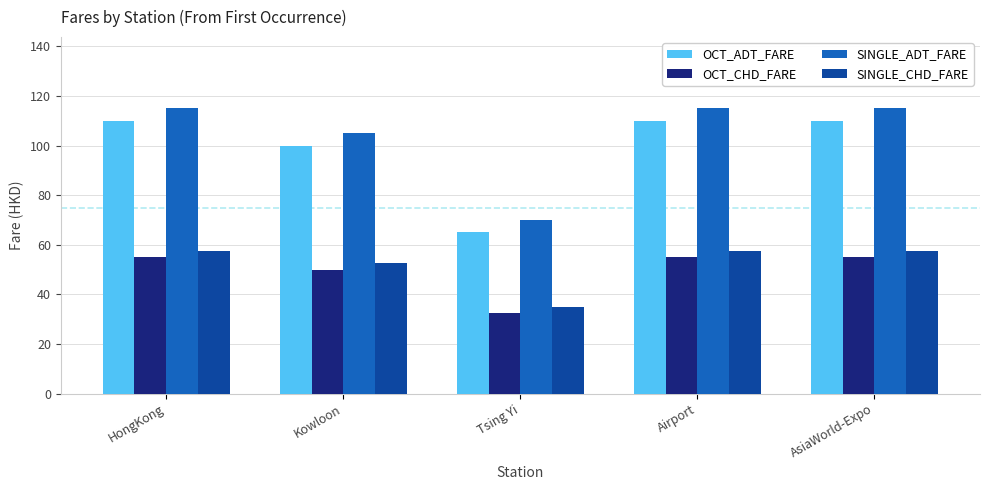

Reading right to left, what are all the values shown in this chart?

OCT_ADT_FARE: AsiaWorld-Expo=110.0	Airport=110.0	Tsing Yi=65.0	Kowloon=100.0	HongKong=110.0
OCT_CHD_FARE: AsiaWorld-Expo=55.0	Airport=55.0	Tsing Yi=32.5	Kowloon=50.0	HongKong=55.0
SINGLE_ADT_FARE: AsiaWorld-Expo=115.0	Airport=115.0	Tsing Yi=70.0	Kowloon=105.0	HongKong=115.0
SINGLE_CHD_FARE: AsiaWorld-Expo=57.5	Airport=57.5	Tsing Yi=35.0	Kowloon=52.5	HongKong=57.5